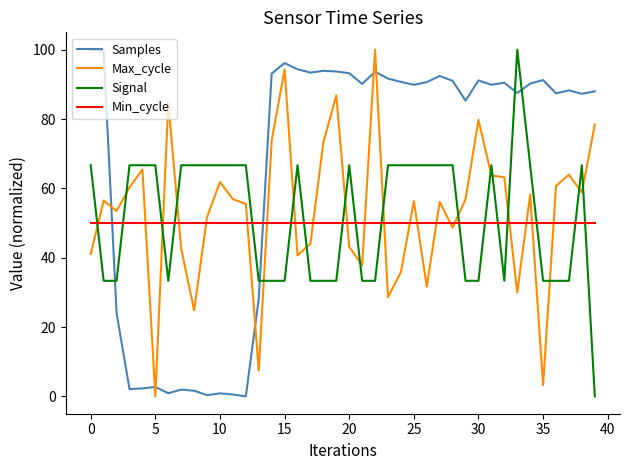

What is the difference between the maximum and minimum values in the Signal series?

100.0